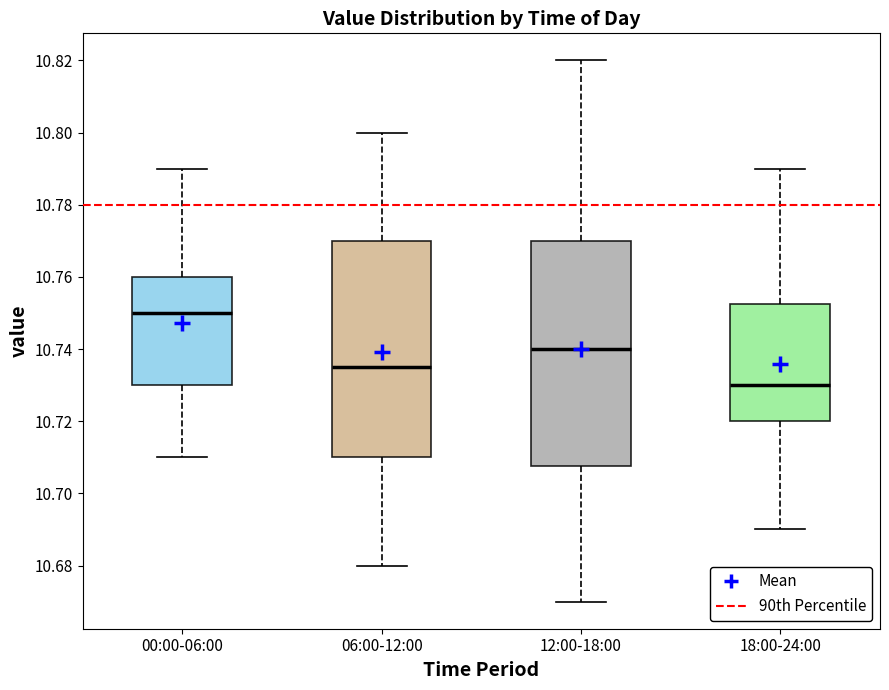

Which box is the tallest, from its lower edge to its upper edge?

12:00-18:00